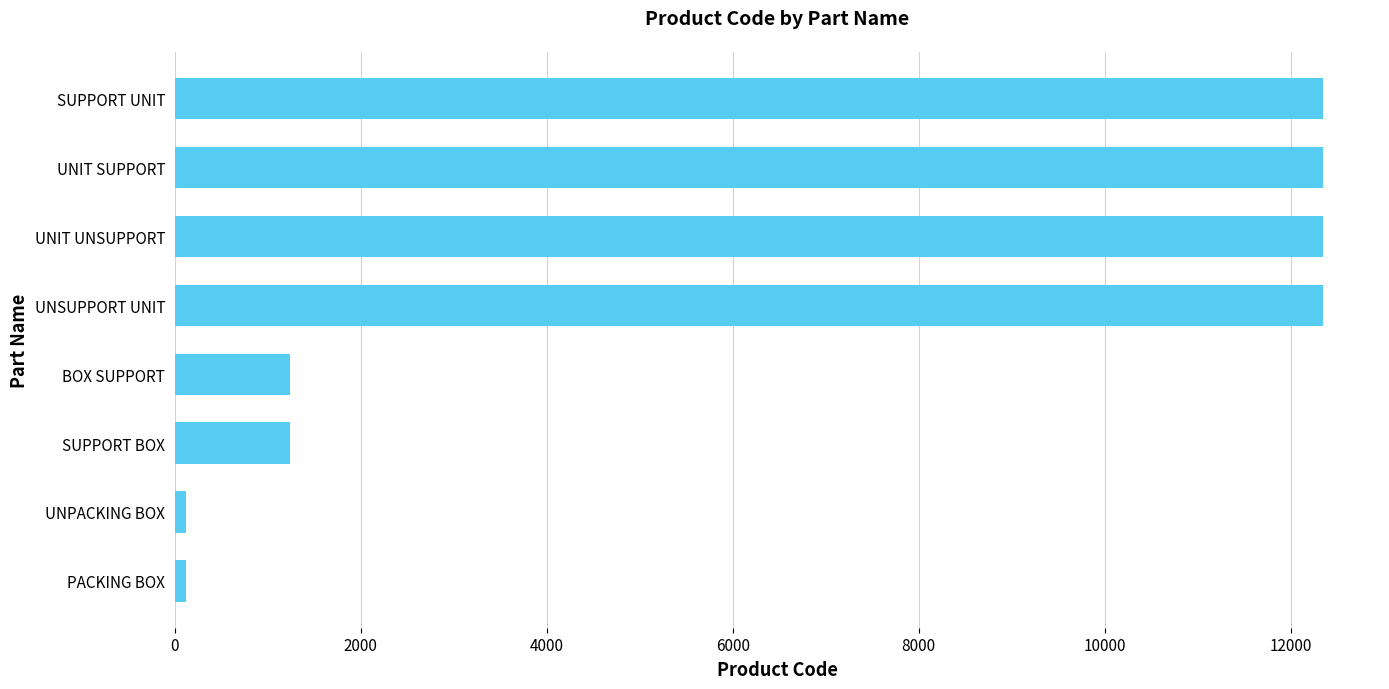

The value at SUPPORT BOX is 621. True or false?

False